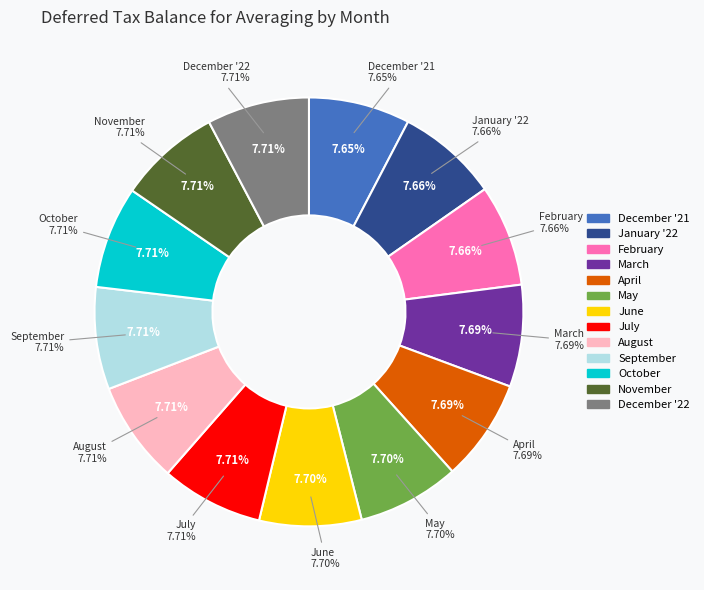

What percentage do January '22 and September together represent?

15.4%